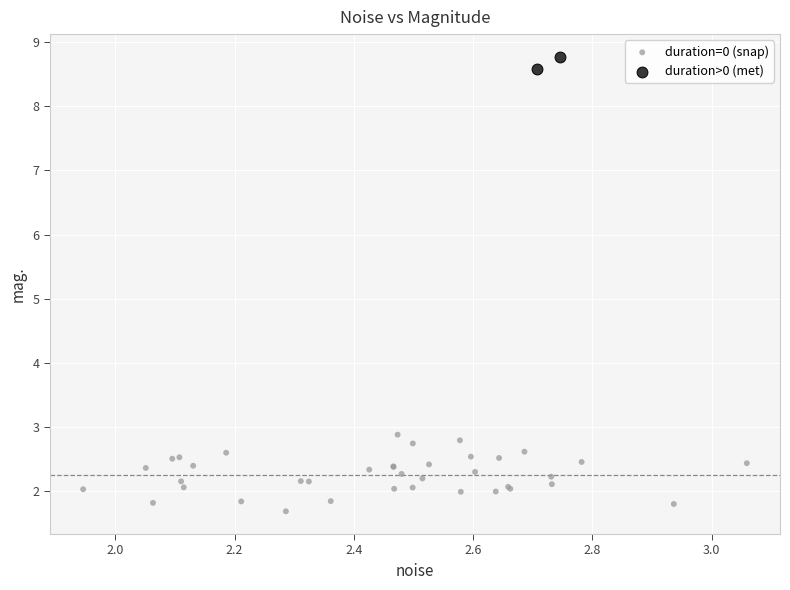

Which series reaches the maximum Y coordinate?

duration>0 (met)